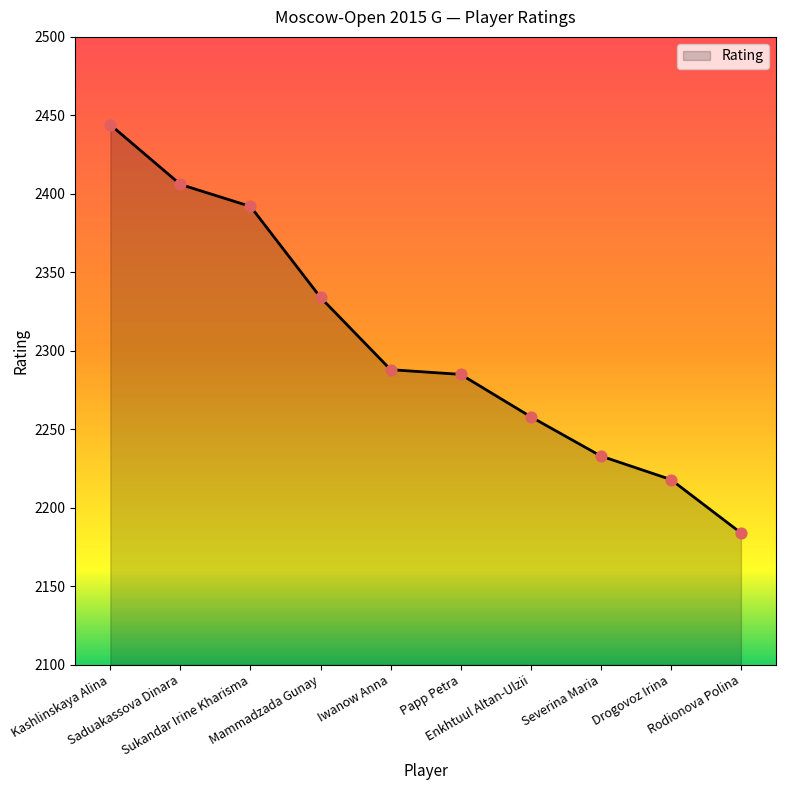

What is the change in value from Mammadzada Gunay to Rodionova Polina?

-150